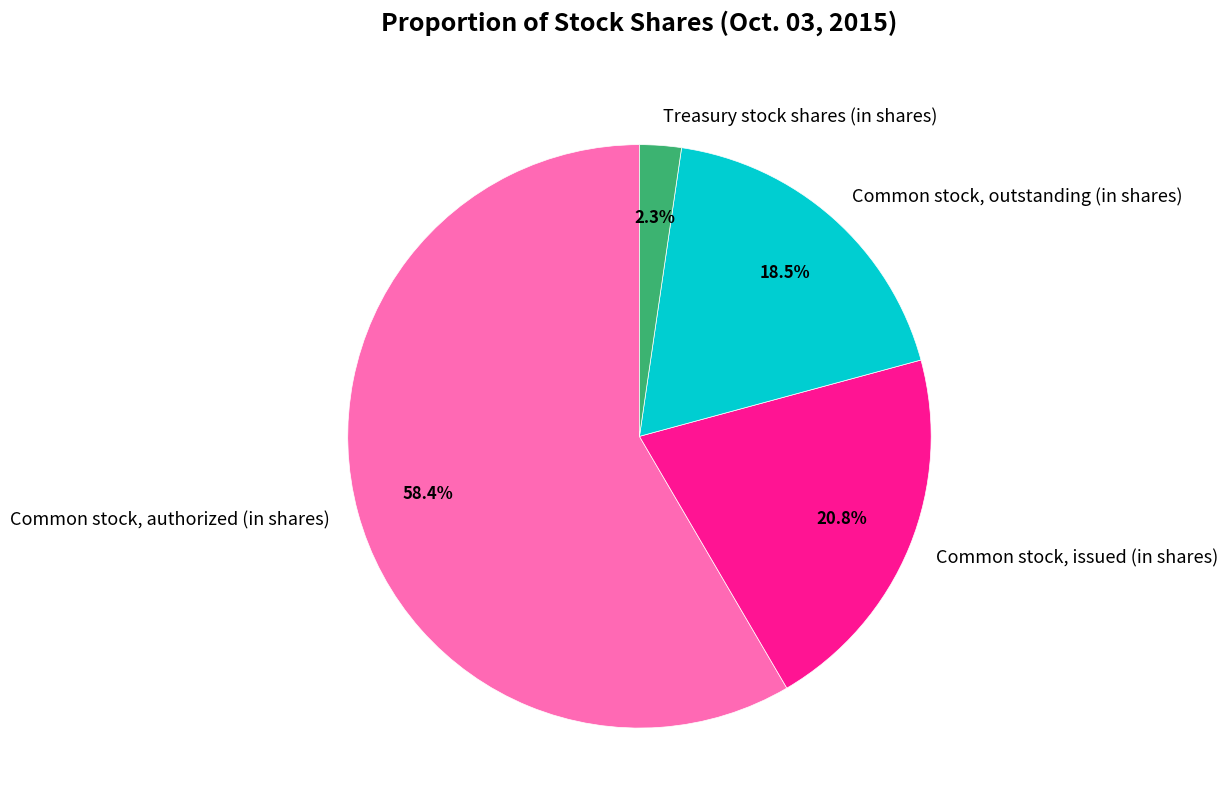

How many slices are in this pie chart?

4